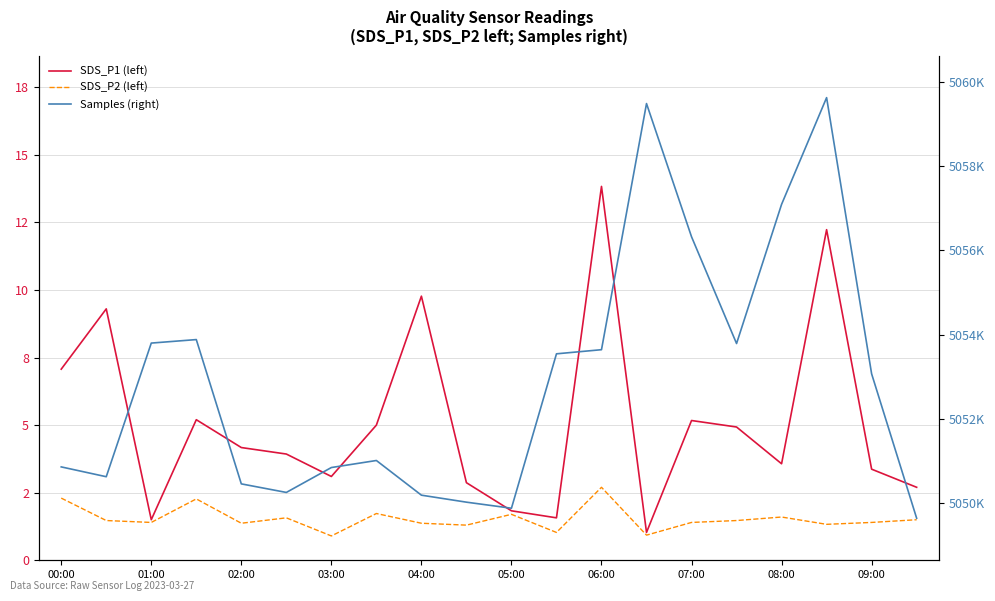

At which category is the sum across all series the highest?

17